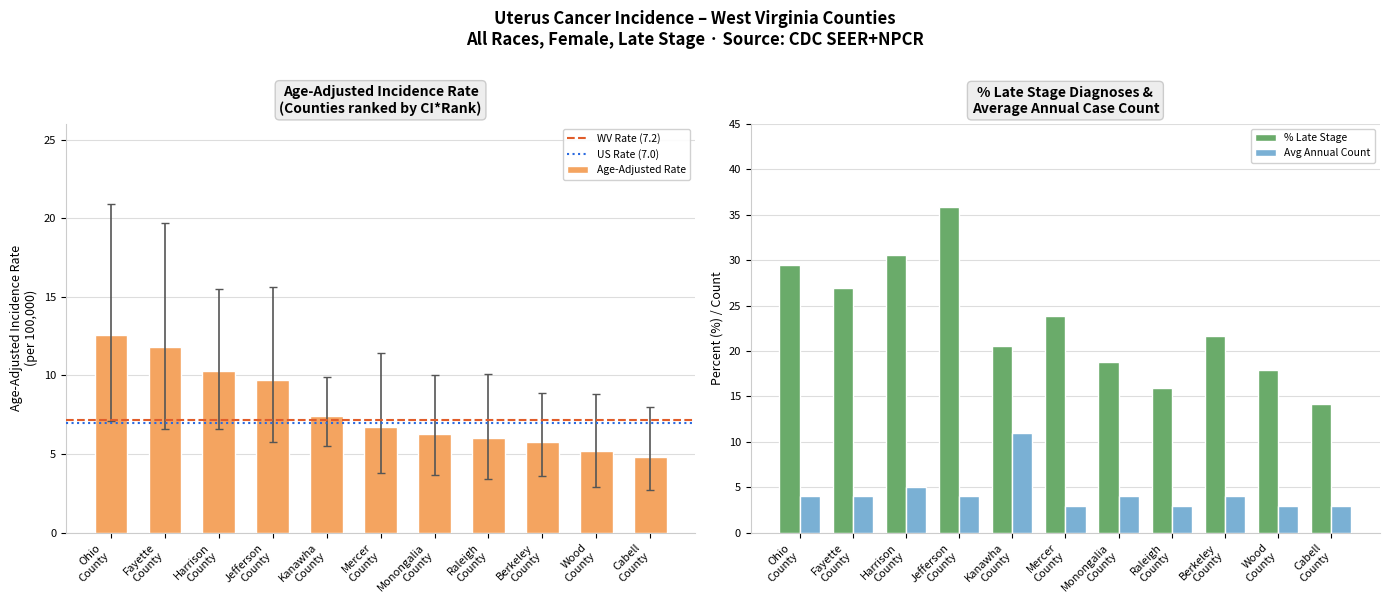

What is the smallest value displayed?

2.7